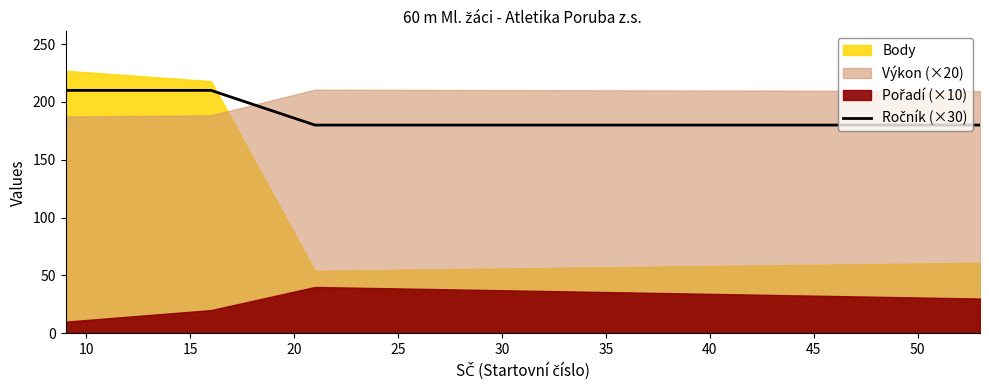

What is the value of the 1st point from the left?

210